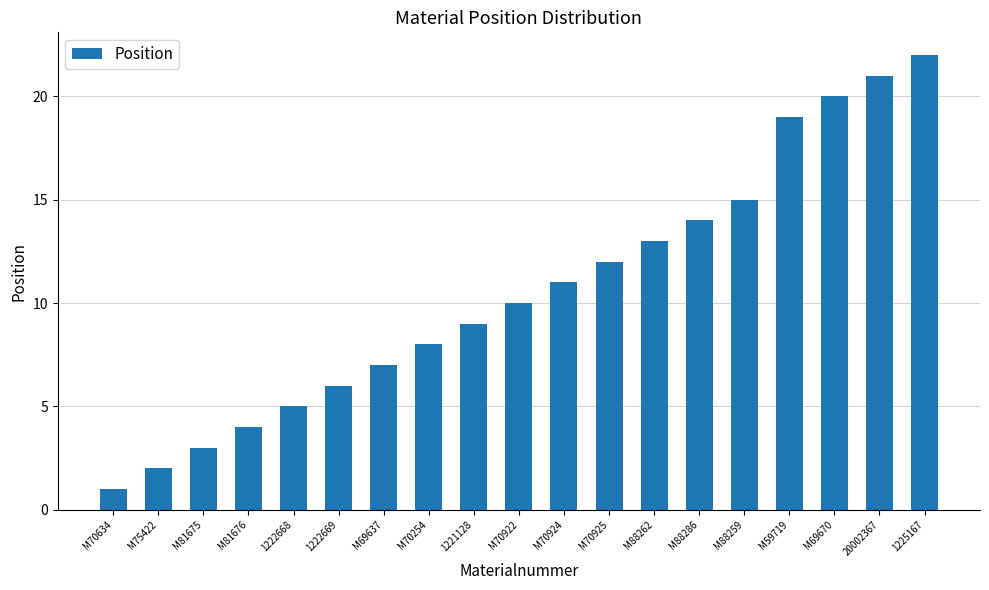

What is the difference between the values at 1222668 and M69637?

2